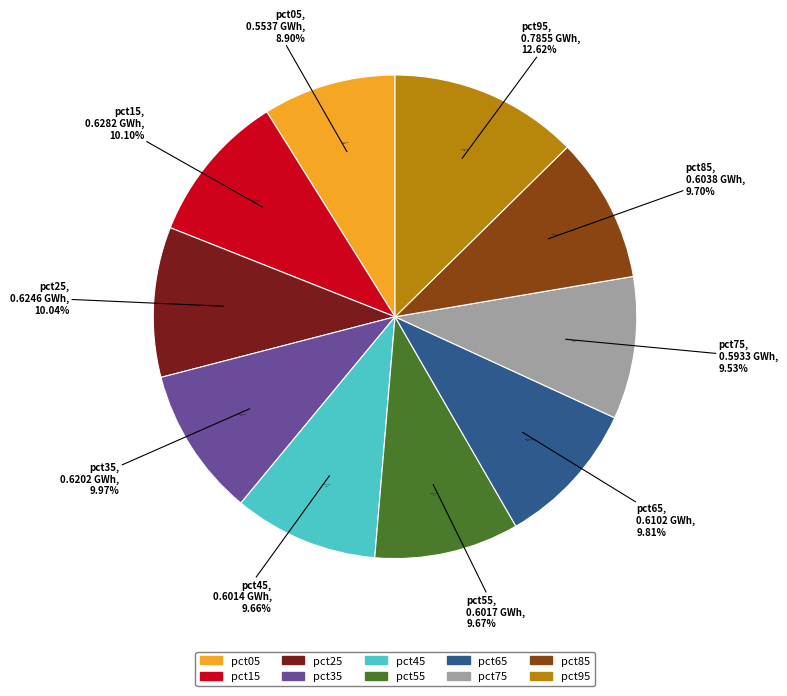

What percentage is the pct95 slice, to the nearest percent?

13%